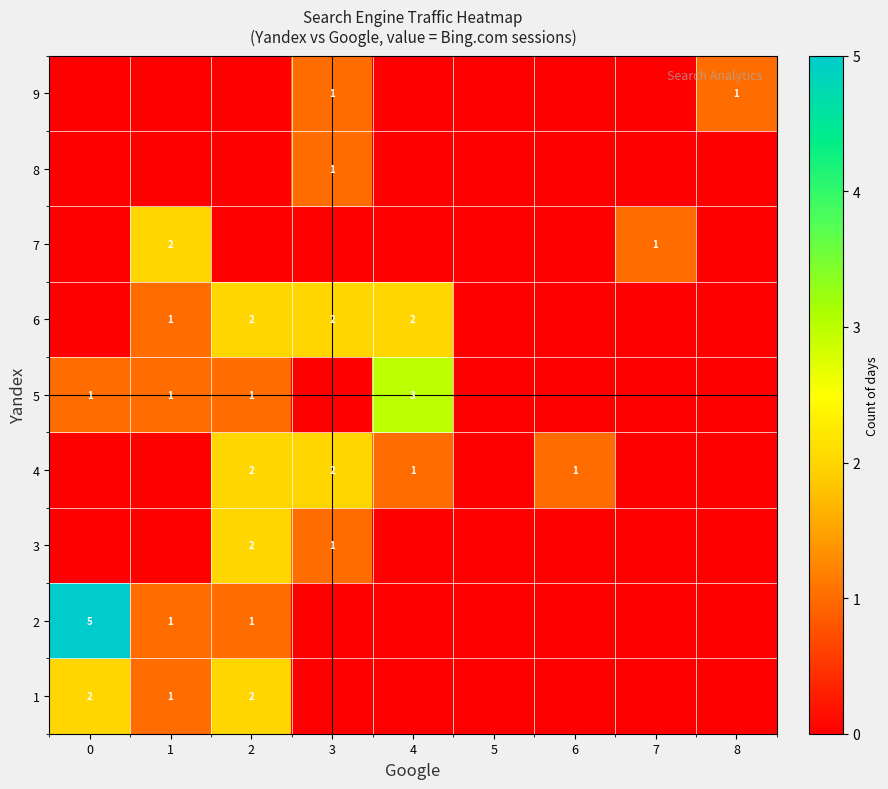

Is it true that 6 equals 0 at 1?

False